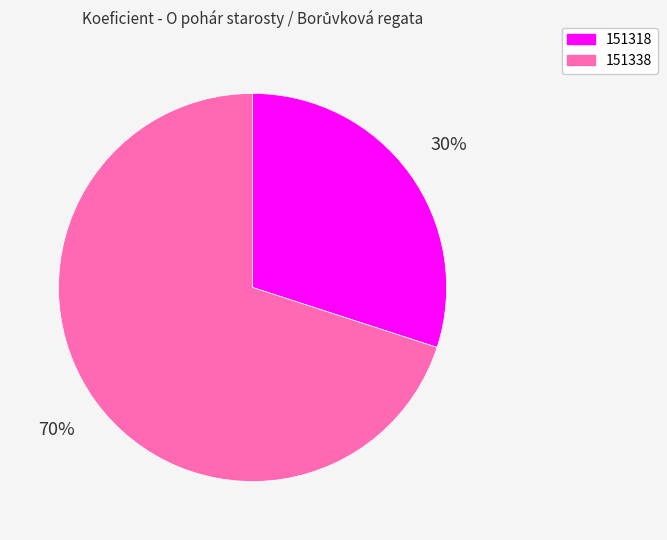

Count the number of slices in the pie.

2